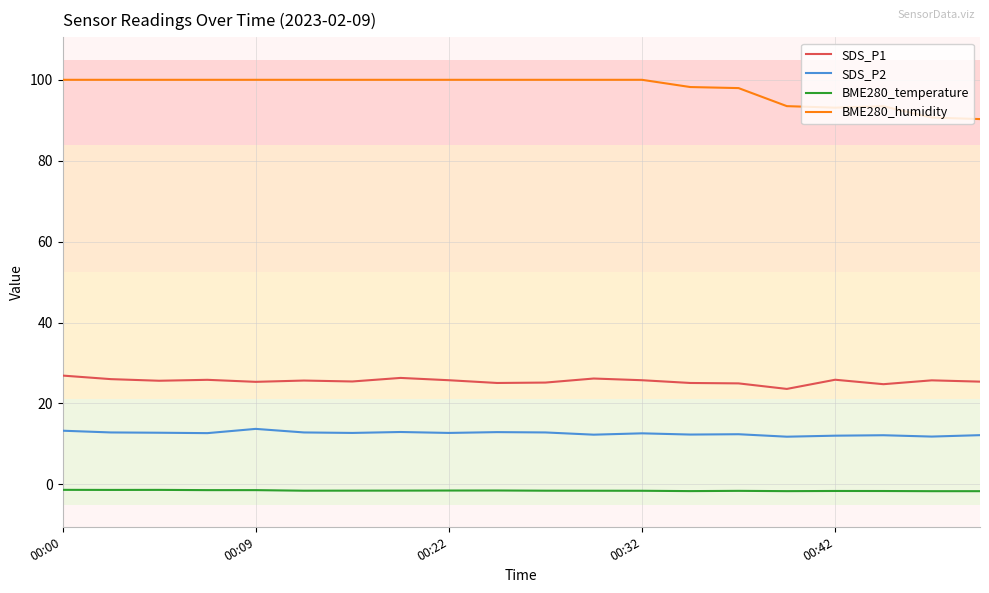

List the series in order of their peak value, lowest first.

BME280_temperature, SDS_P2, SDS_P1, BME280_humidity